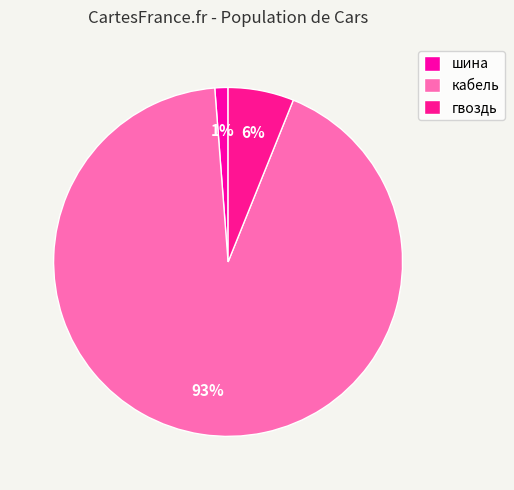

Is гвоздь the majority of the pie?

No